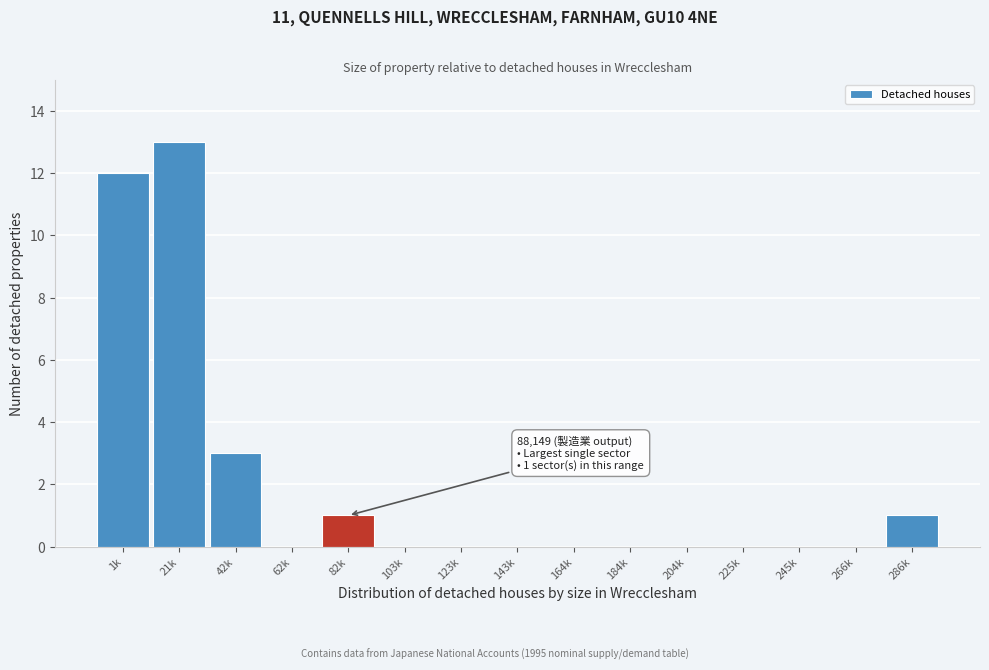

Reading left to right, what are all the values shown in this chart?

1k=12	21k=13	42k=3	62k=0	82k=1	103k=0	123k=0	143k=0	164k=0	184k=0	204k=0	225k=0	245k=0	266k=0	286k=1